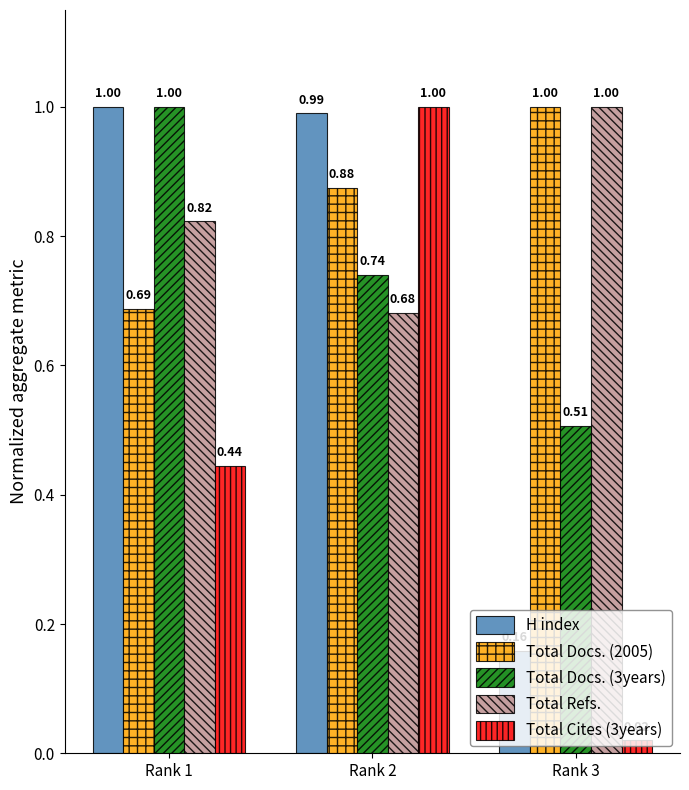

Where is Total Docs. (3years) nearest to the value 0?

Rank 3